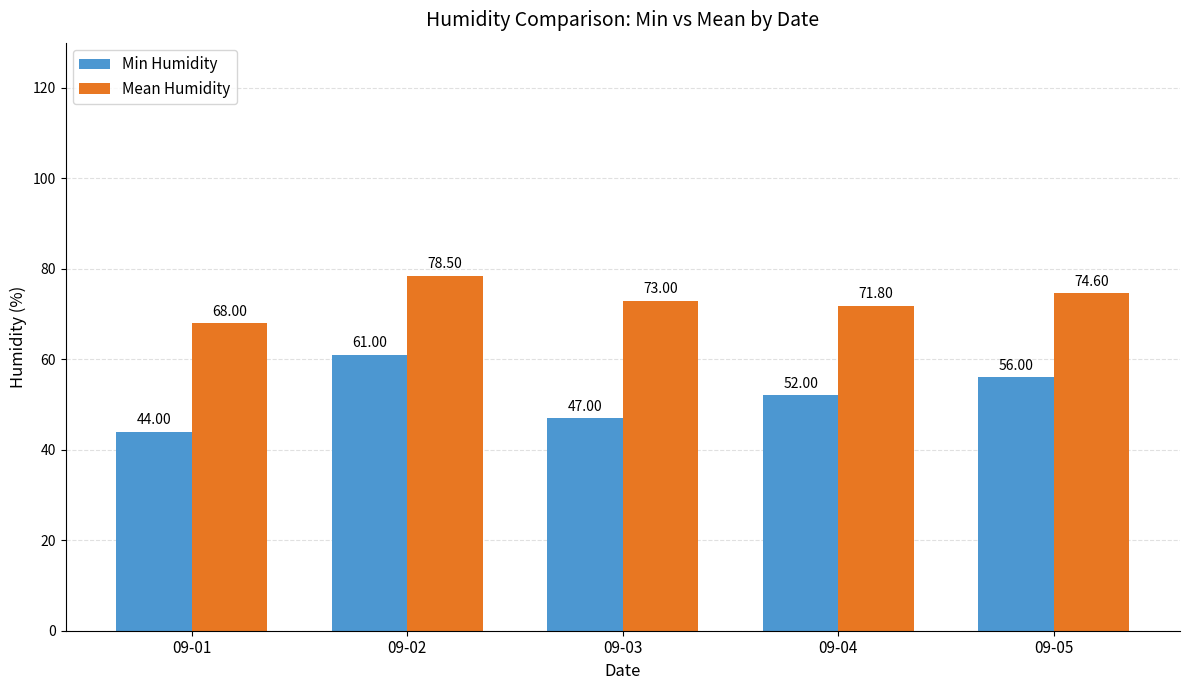

Is it true that Mean Humidity equals 73.0 at 09-03?

True